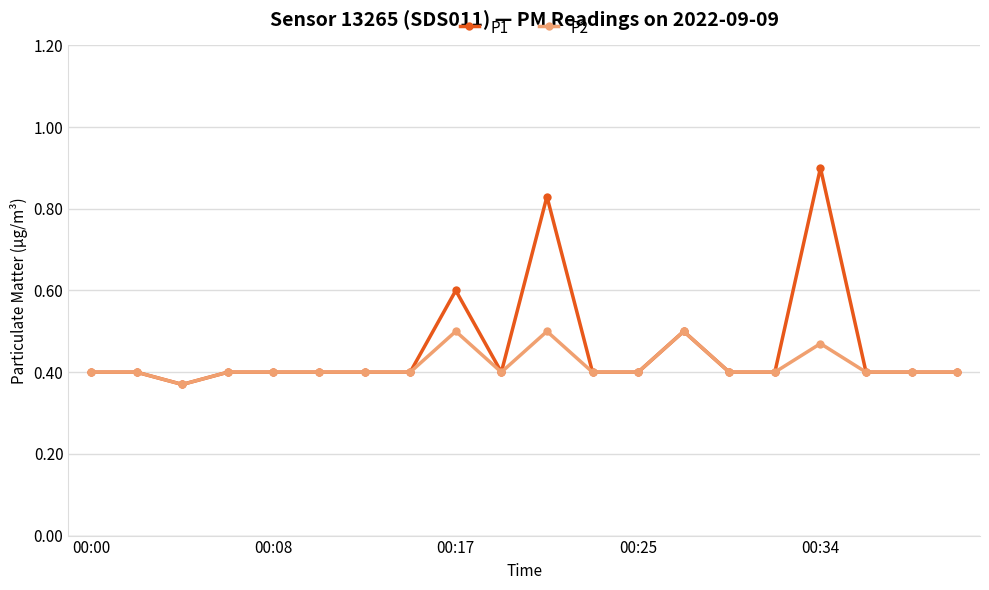

At how many categories does at least one series exceed 0?

20